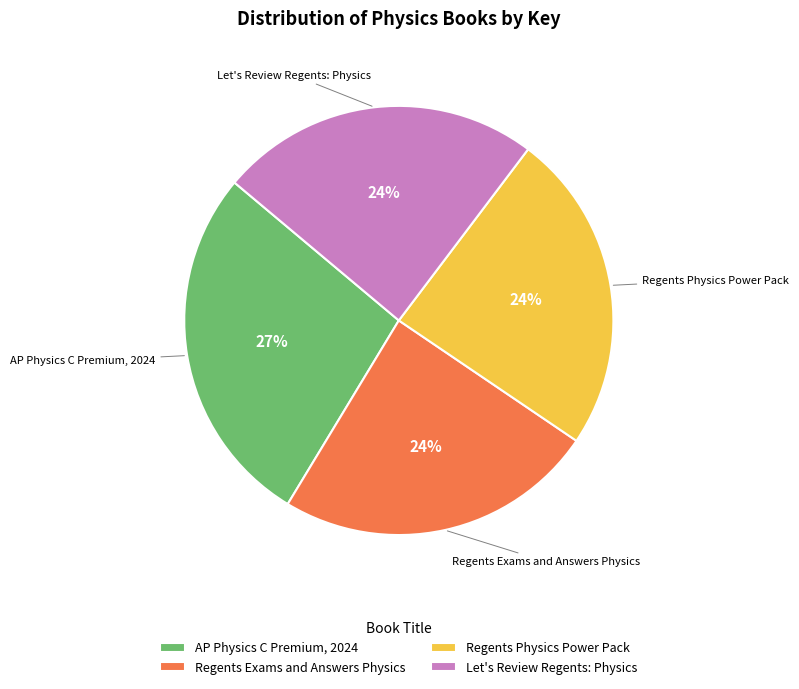

Which slice is the largest?

AP Physics C Premium, 2024